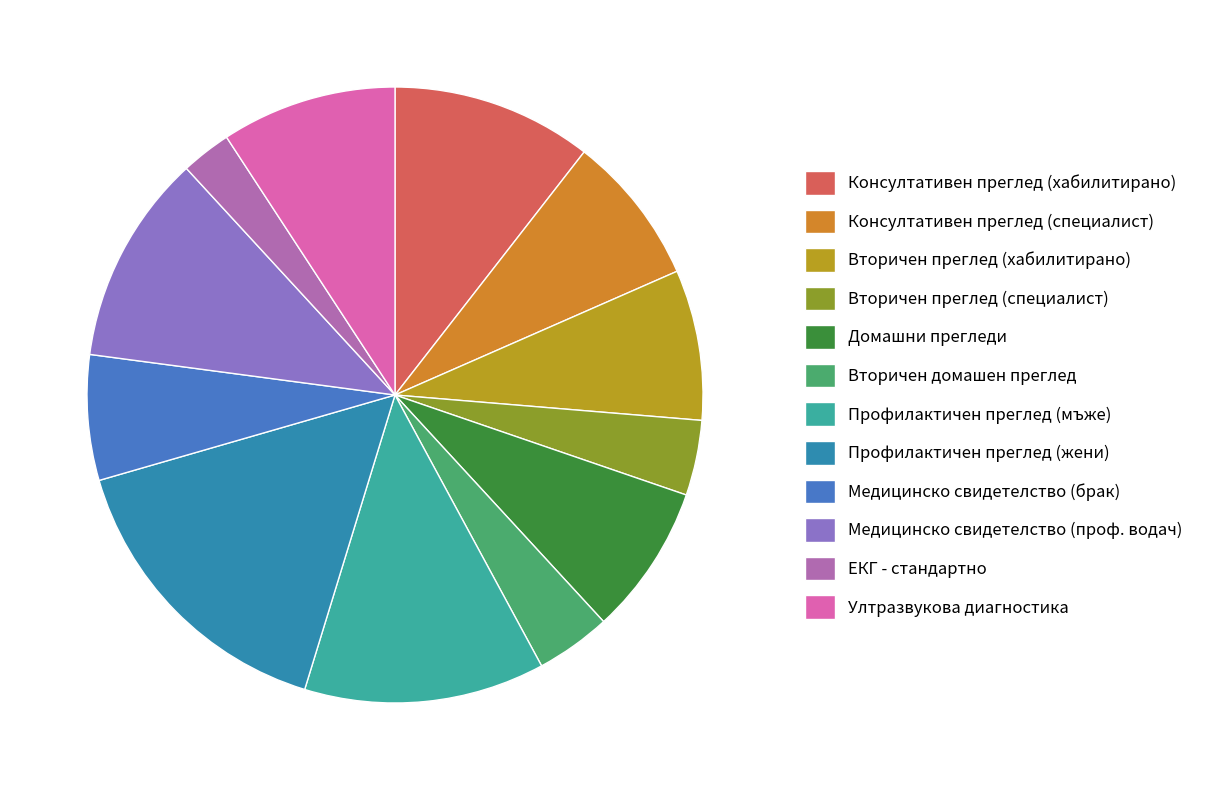

Is there a majority slice in this chart?

No